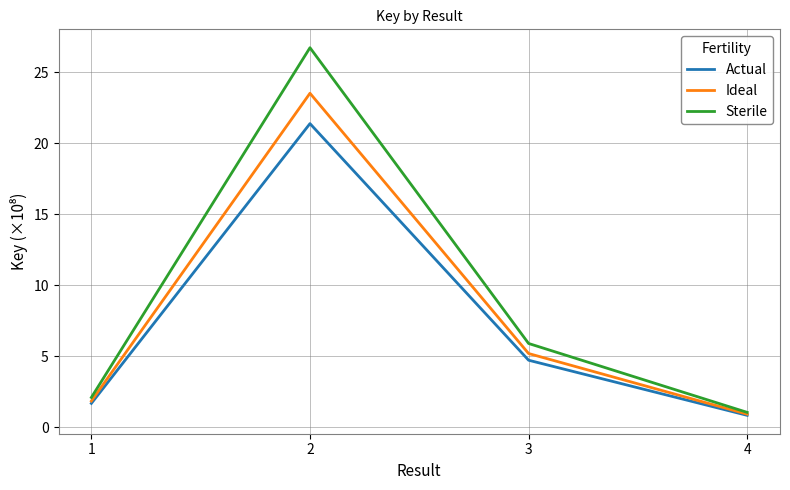

How many lines are shown in the chart?

3